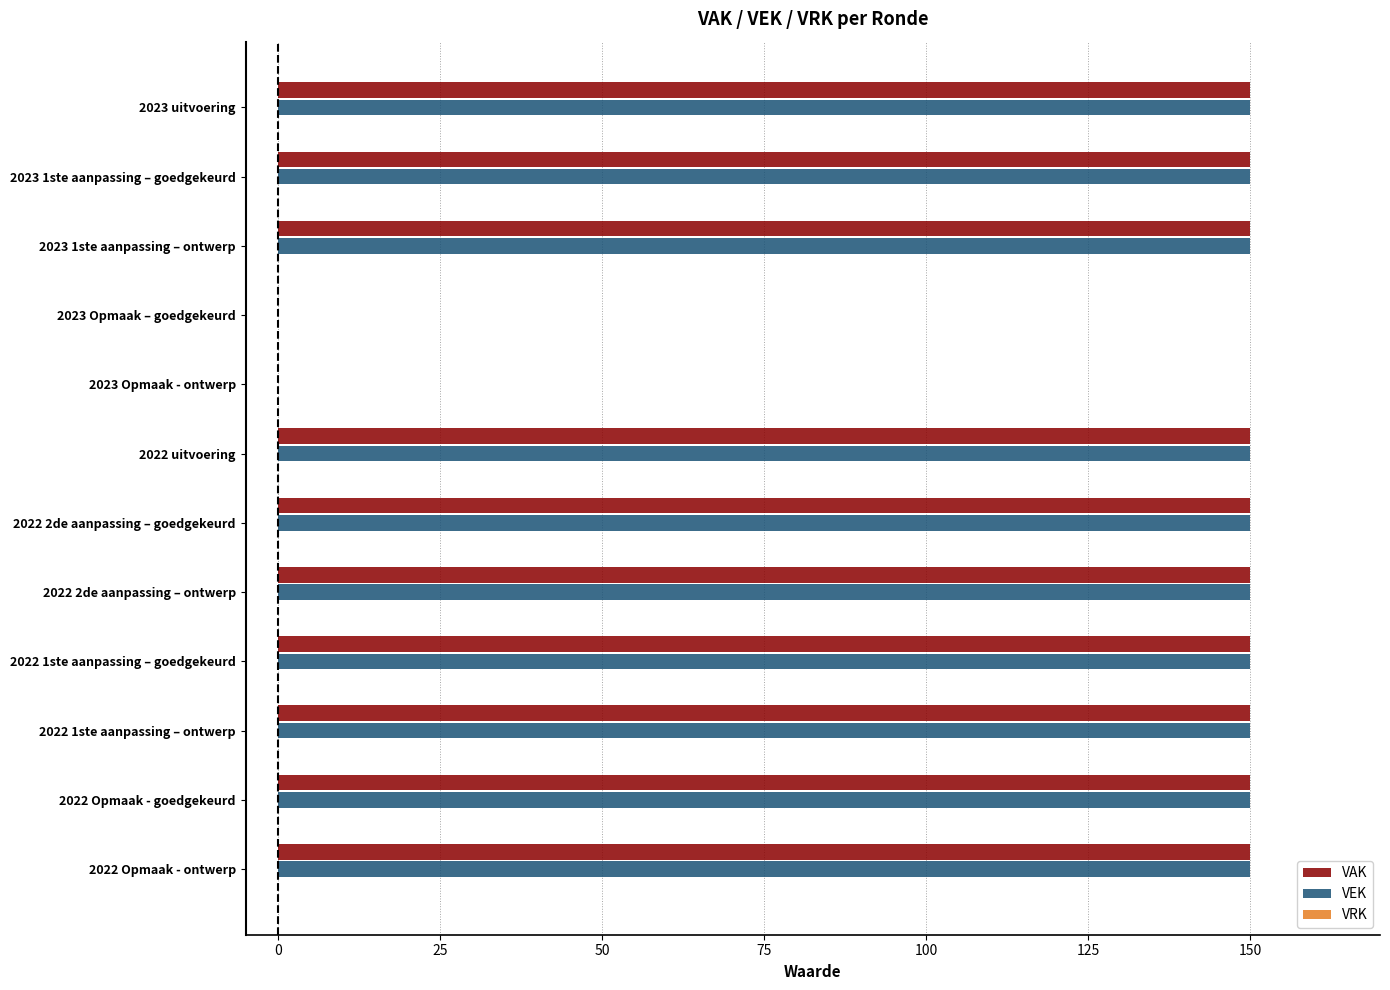

What is the sum of all VEK values?

1500